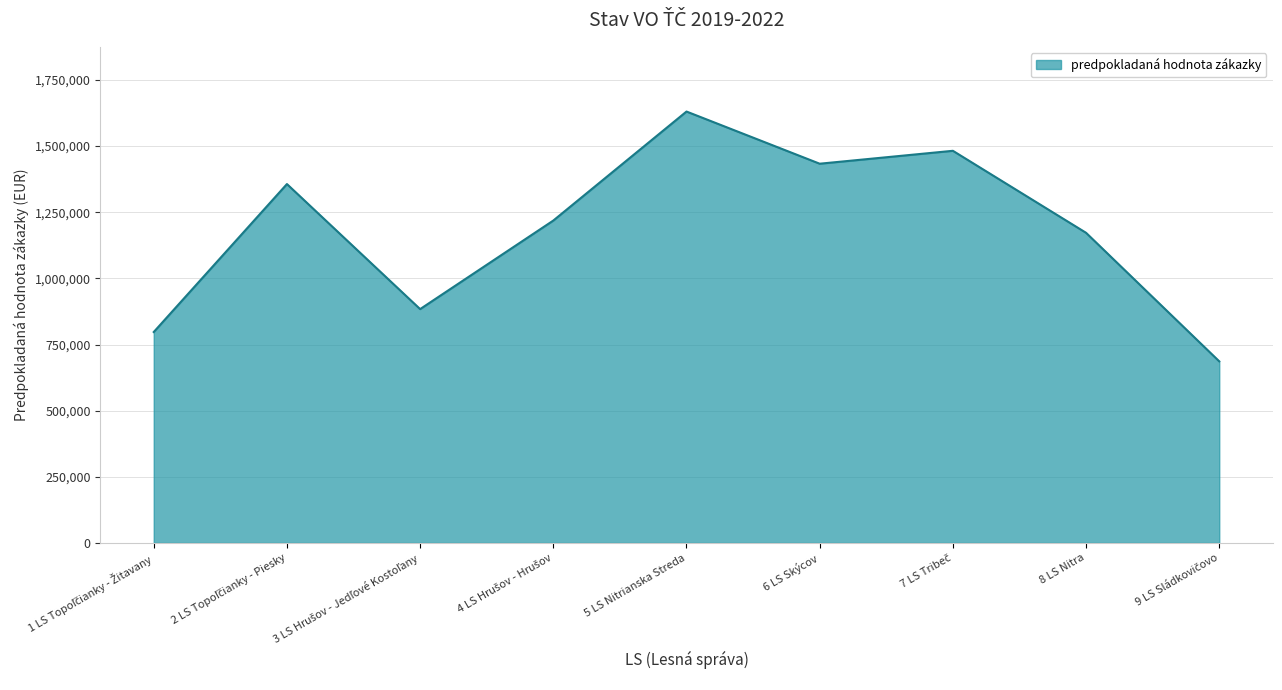

What is the ratio of the value at 6 LS Skýcov to the value at 8 LS Nitra?

1.2